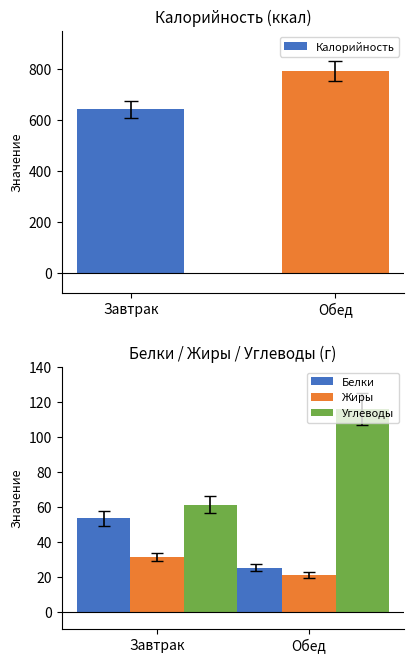

Count the number of categories in the chart.

2